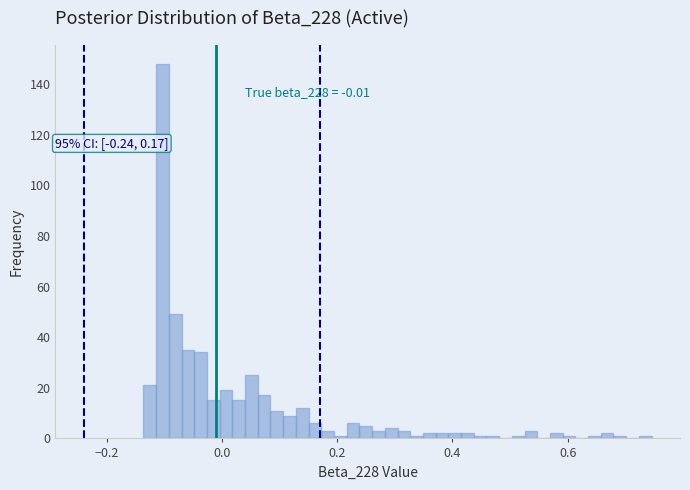

Read against the x-axis, roughly where is the centre of the tallest bar?

-0.10